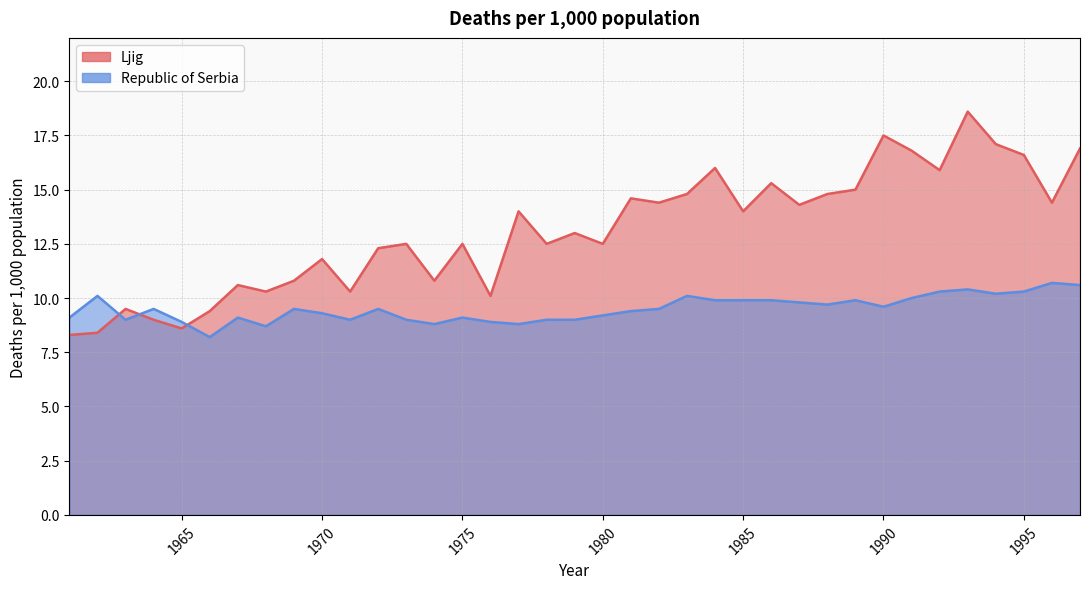

Which series ends up on top after the final intersection of Ljig and Republic of Serbia?

Ljig